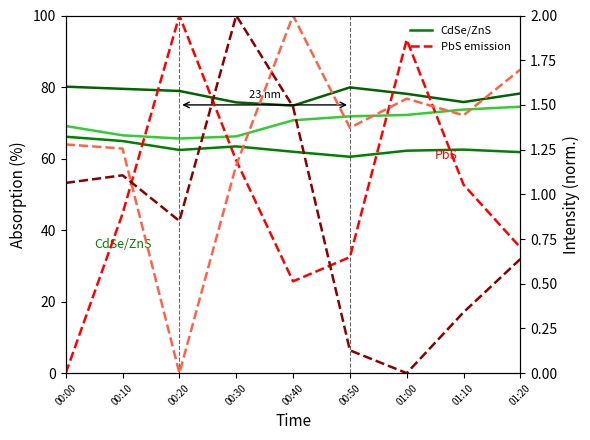

List the labels in order of 2.490 emission value, largest first.

00:20, 01:00, 00:30, 01:10, 00:10, 01:20, 00:50, 00:40, 00:00